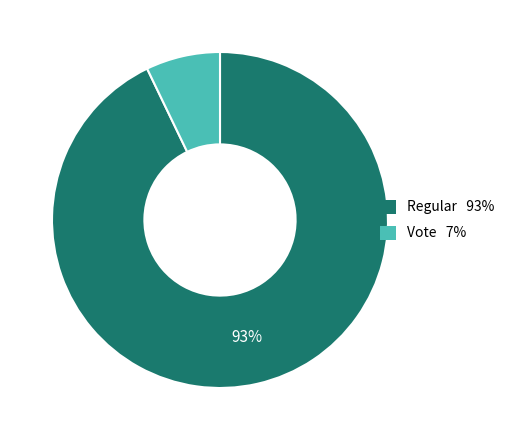

Which category has the biggest portion of the pie?

Regular 93%